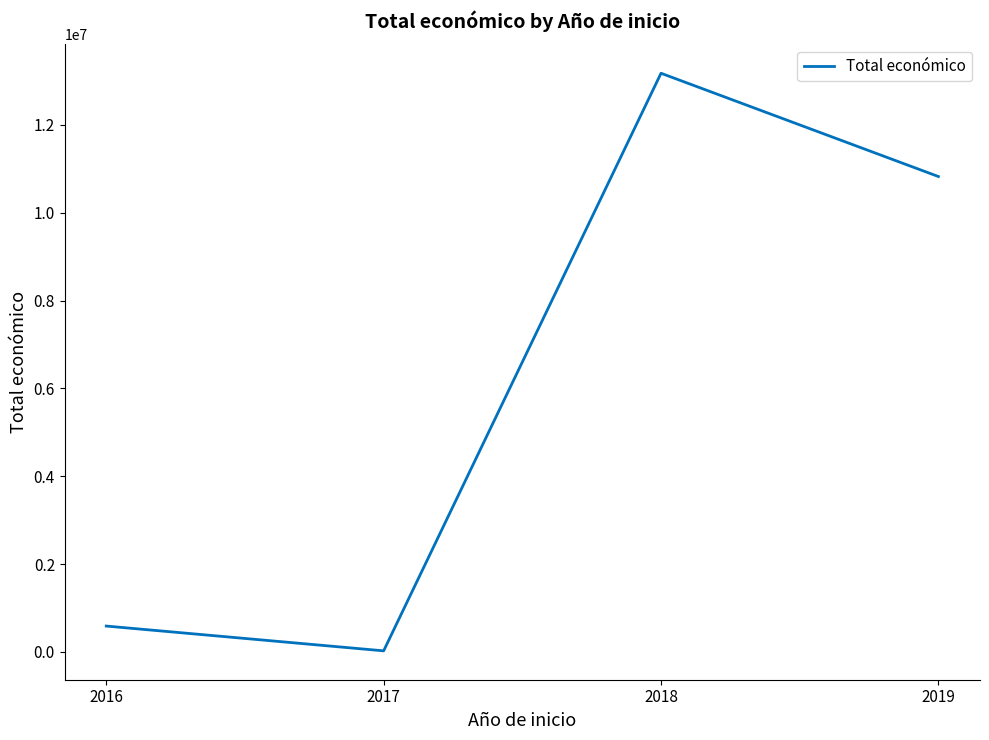

Where does the data first go above 10822985?

2018